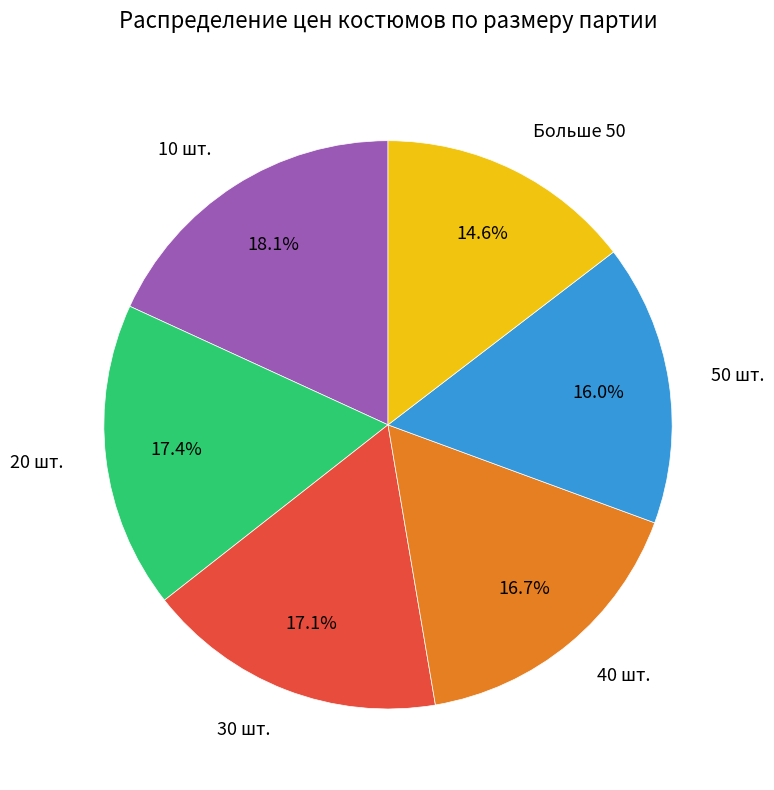

Is it true that 50 шт. is 27% of the pie?

False